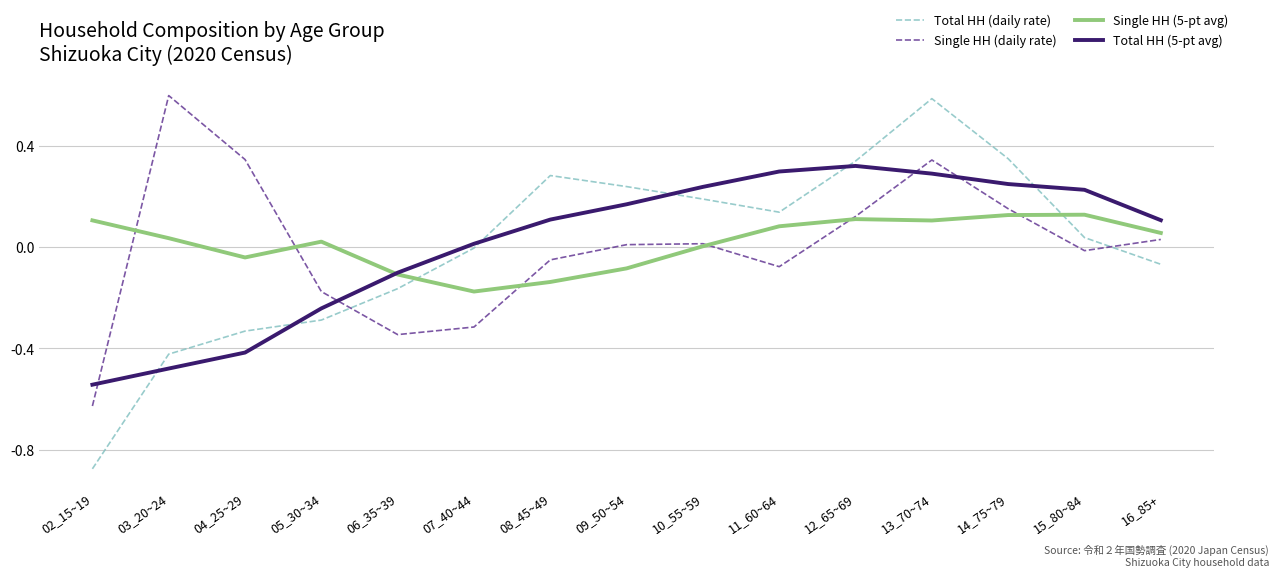

At which label does Total HH (5-pt avg) reach its peak?

12_65~69